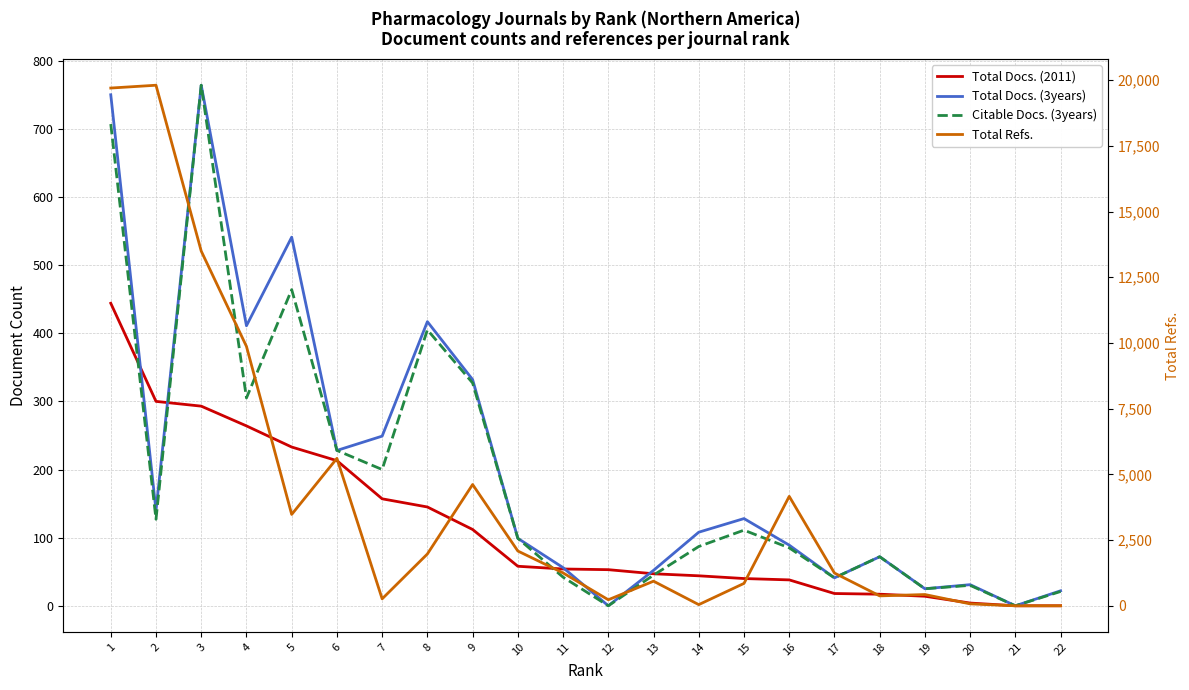

True or false: Total Docs. (2011) has more than 0 points higher than both neighbors.

False